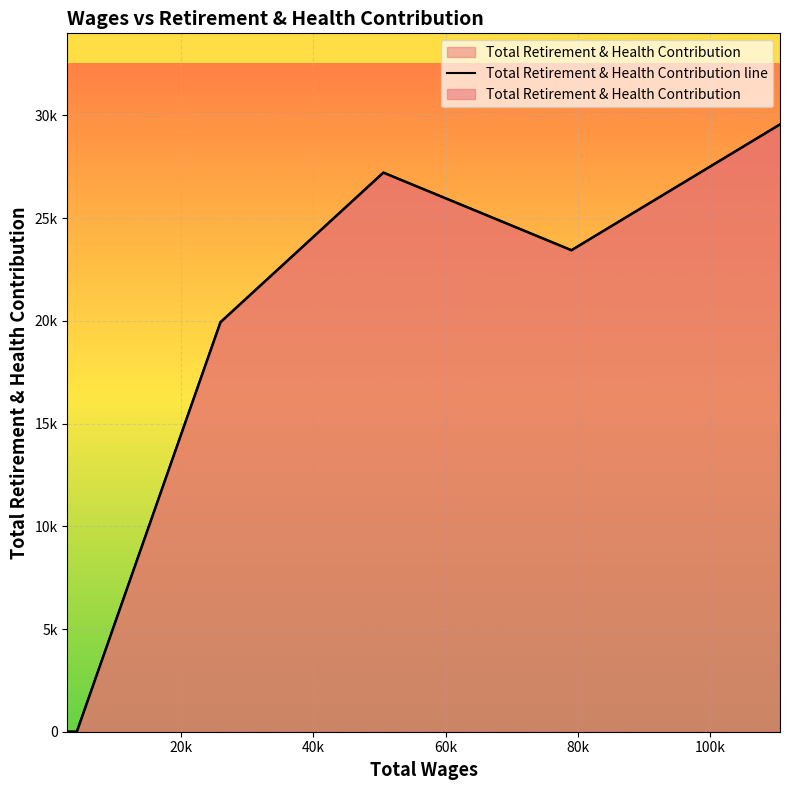

How many interior local valleys (lower than both neighbors) does the data have?

1